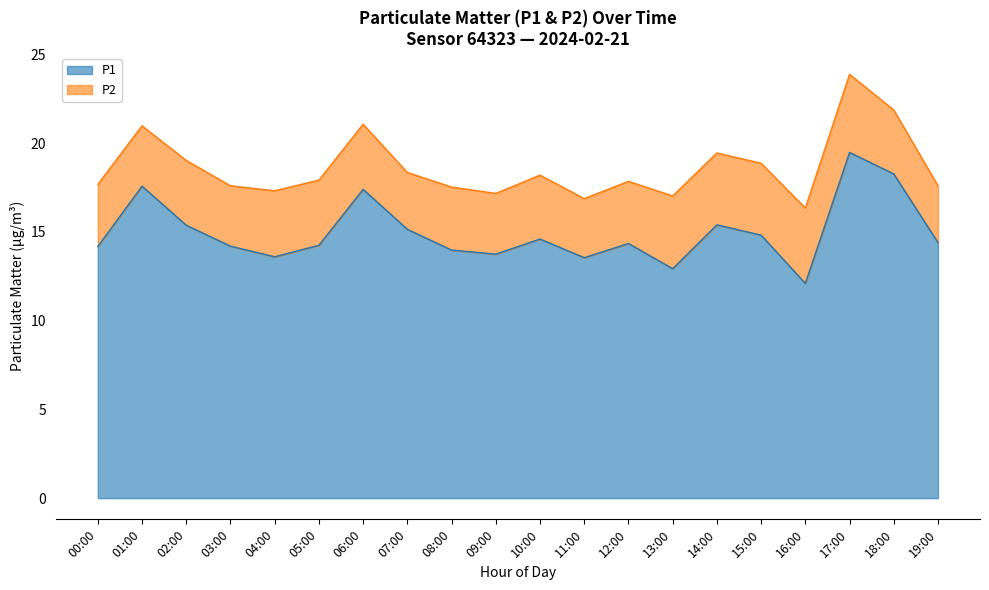

The P1 series shows 28.8 at 01:00. True or false?

False